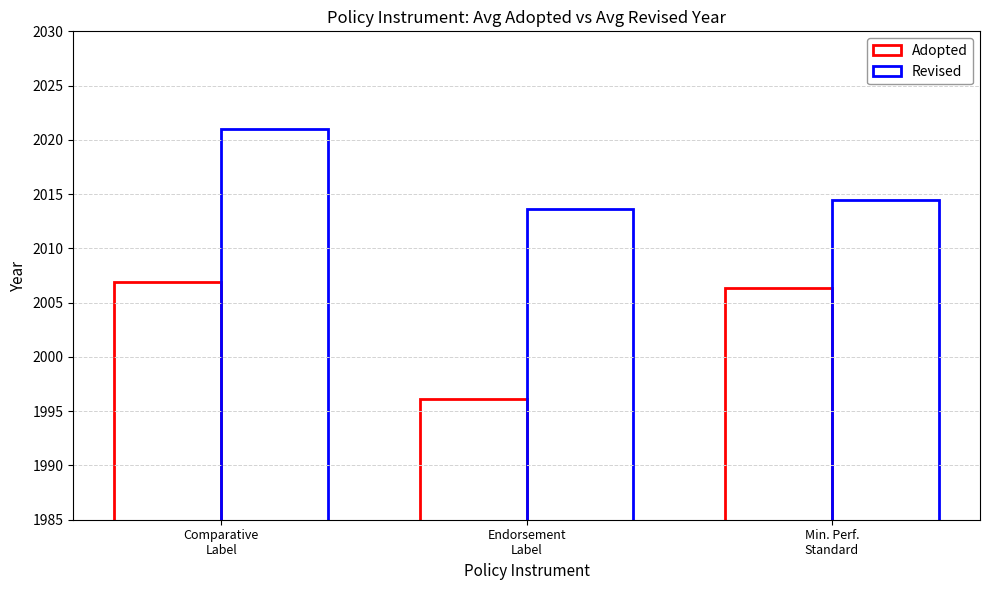

Rank the series by their average value, from highest to lowest.

Revised, Adopted